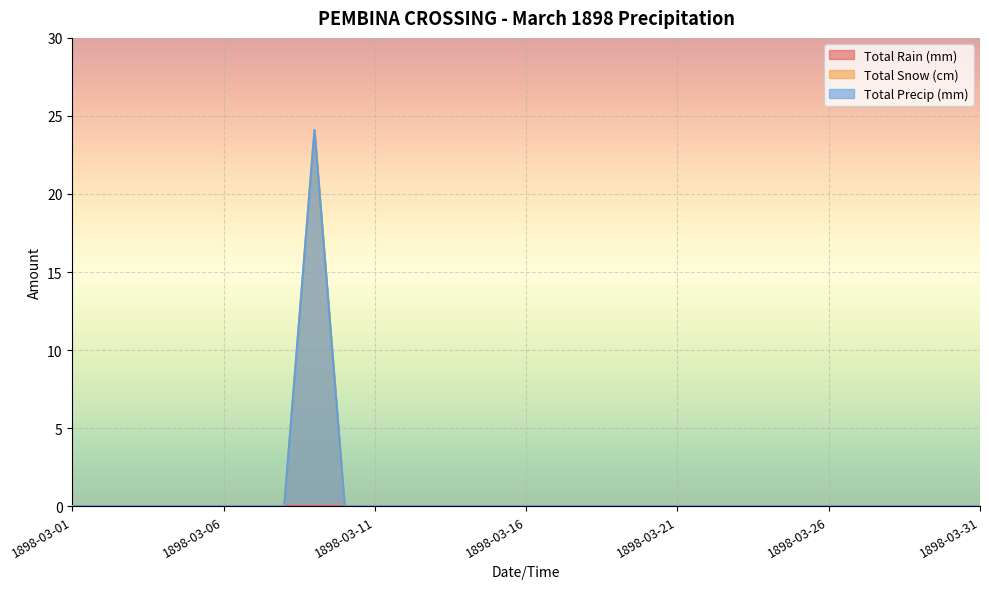

Reading left to right, what are all the values shown in this chart?

Total Snow (cm): 1898-03-01=0.0	1898-03-02=0.0	1898-03-03=0.0	1898-03-04=0.0	1898-03-05=0.0	1898-03-06=0.0	1898-03-07=0.0	1898-03-08=0.0	1898-03-09=24.1	1898-03-10=0.0	1898-03-11=0.0	1898-03-12=0.0	1898-03-13=0.0	1898-03-14=0.0	1898-03-15=0.0	1898-03-16=0.0	1898-03-17=0.0	1898-03-18=0.0	1898-03-19=0.0	1898-03-20=0.0	1898-03-21=0.0	1898-03-22=0.0	1898-03-23=0.0	1898-03-24=0.0	1898-03-25=0.0	1898-03-26=0.0	1898-03-27=0.0	1898-03-28=0.0	1898-03-29=0.0	1898-03-30=0.0	1898-03-31=0.0
Total Precip (mm): 1898-03-01=0.0	1898-03-02=0.0	1898-03-03=0.0	1898-03-04=0.0	1898-03-05=0.0	1898-03-06=0.0	1898-03-07=0.0	1898-03-08=0.0	1898-03-09=24.1	1898-03-10=0.0	1898-03-11=0.0	1898-03-12=0.0	1898-03-13=0.0	1898-03-14=0.0	1898-03-15=0.0	1898-03-16=0.0	1898-03-17=0.0	1898-03-18=0.0	1898-03-19=0.0	1898-03-20=0.0	1898-03-21=0.0	1898-03-22=0.0	1898-03-23=0.0	1898-03-24=0.0	1898-03-25=0.0	1898-03-26=0.0	1898-03-27=0.0	1898-03-28=0.0	1898-03-29=0.0	1898-03-30=0.0	1898-03-31=0.0